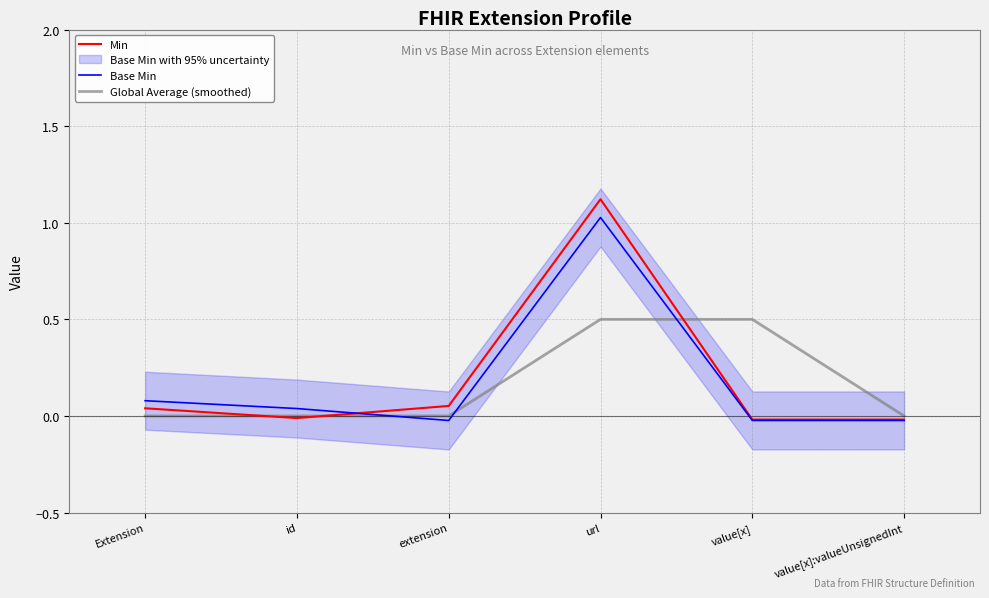

What position from the right is url?

3